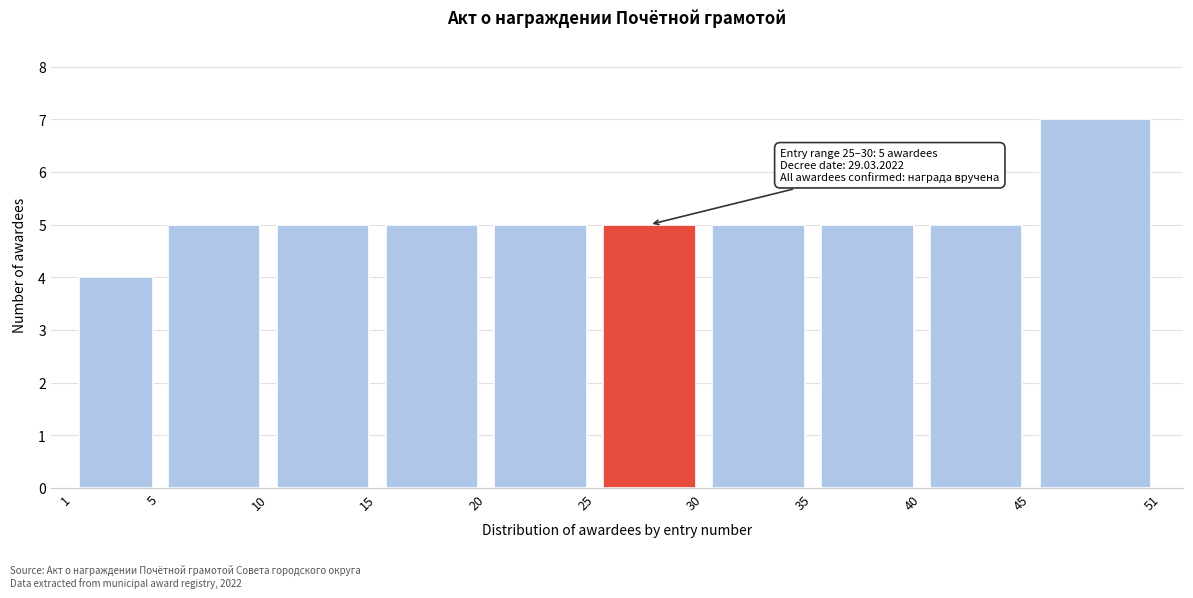

Over which range of the x-axis is the bar tallest?

45 to 51